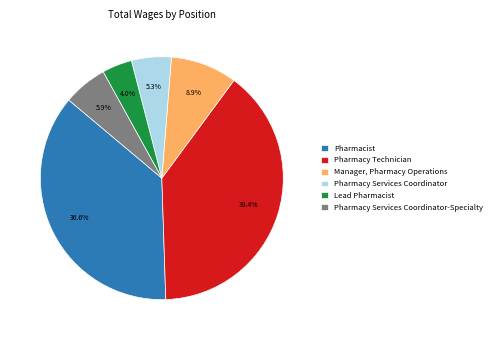

Which category has the biggest portion of the pie?

Pharmacy Technician